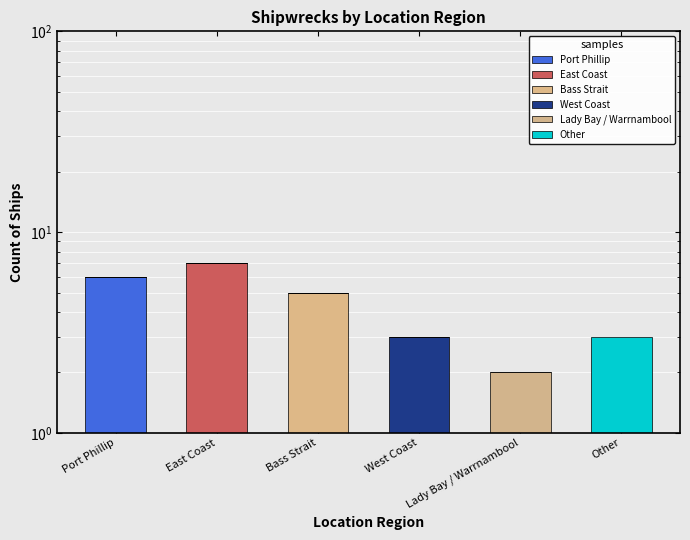

How many positive values does the Lady Bay / Warrnambool series have?

1